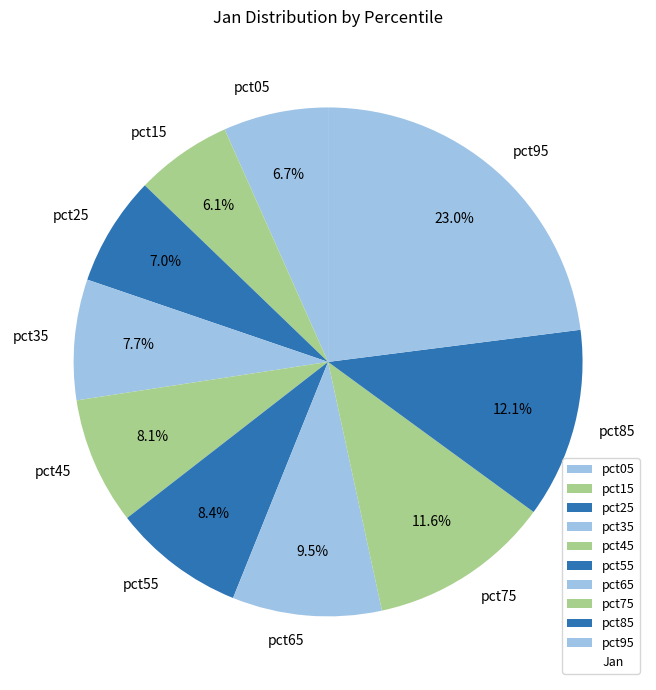

Combined, do pct85 and pct25 account for over 50%?

No